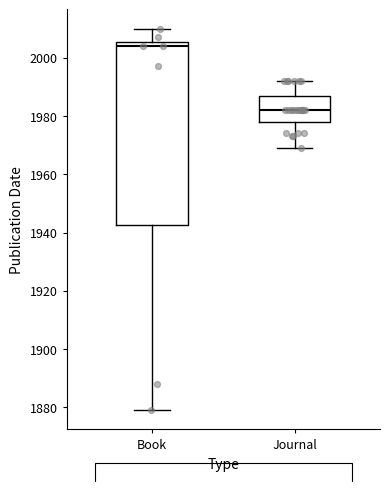

Which box is the tallest, from its lower edge to its upper edge?

Book